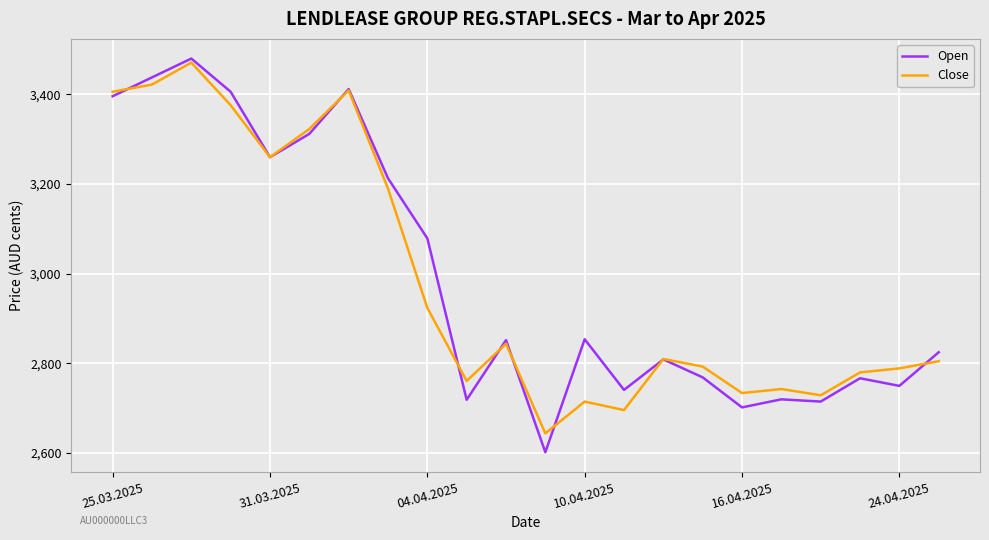

Which series has the largest total across all categories?

Open